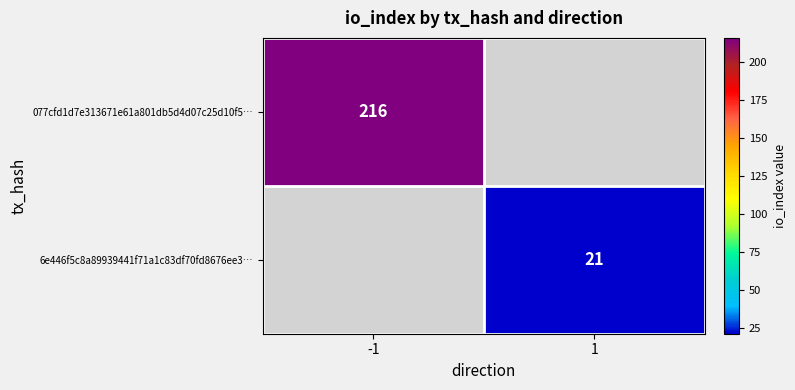

Is it true that 077cfd1d7e313671e61a801db5d4d07c25d10f5… equals 216 at -1?

True